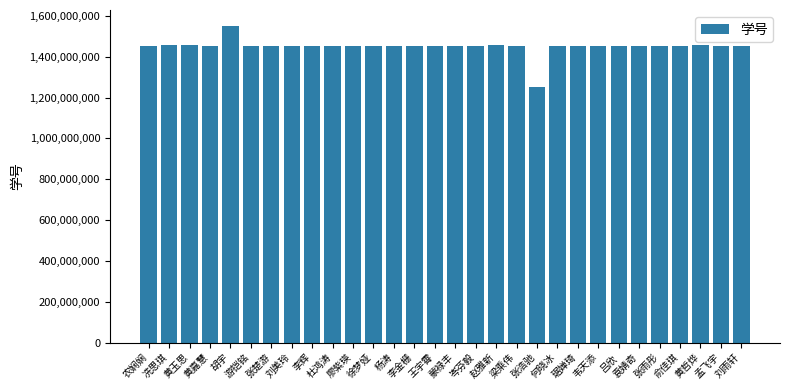

Is it true that the value at 刘雨轩 is 614739819?

False